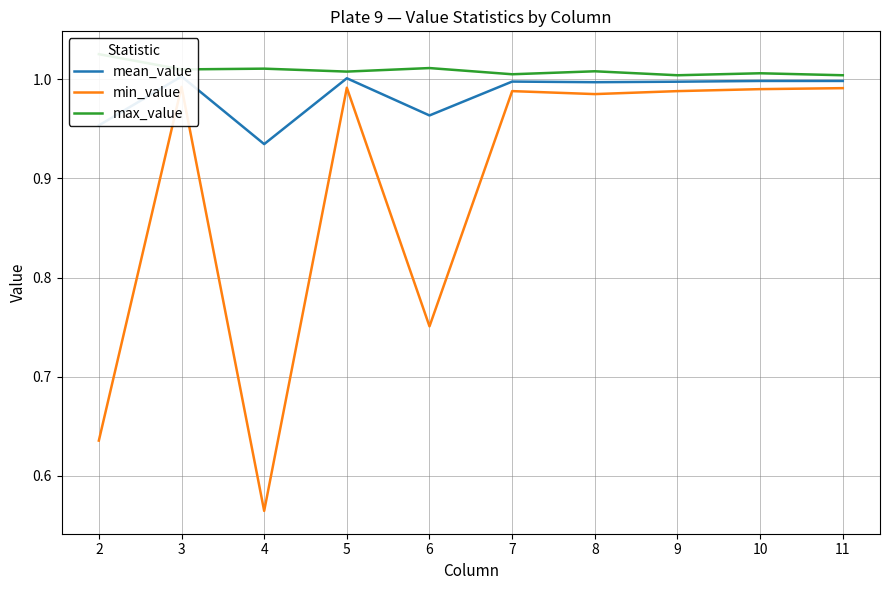

True or false: mean_value and min_value cross at least once.

False